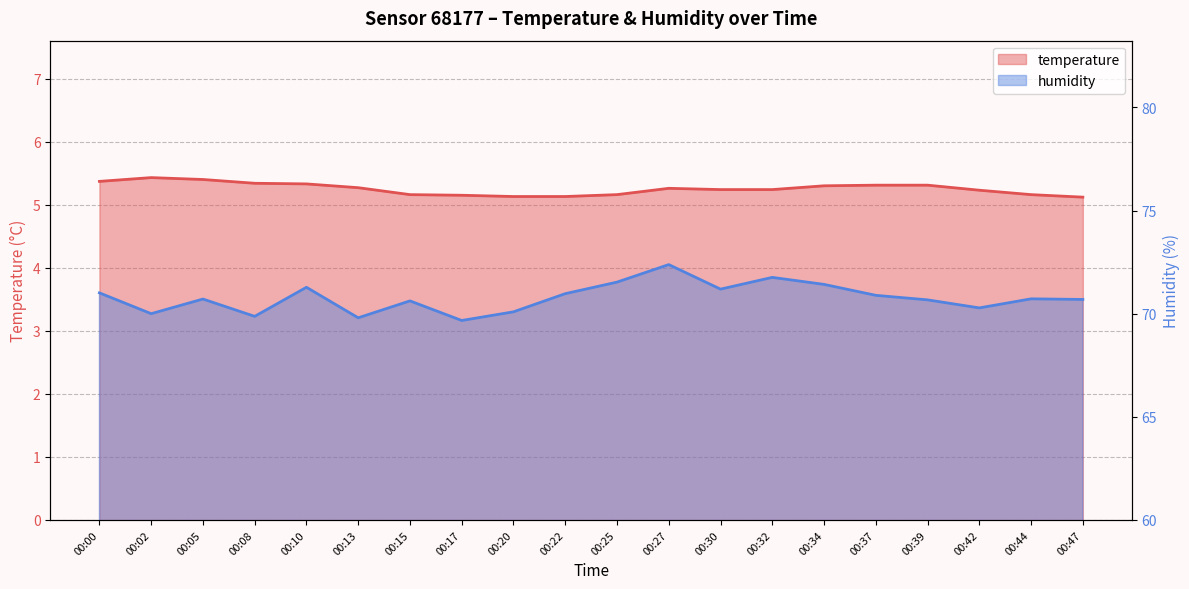

Reading right to left, list all the values displayed in this chart.

temperature: 5.1	5.2	5.2	5.3	5.3	5.3	5.2	5.2	5.3	5.2	5.1	5.1	5.2	5.2	5.3	5.3	5.3	5.4	5.4	5.4
humidity: 70.7	70.7	70.3	70.7	70.9	71.4	71.8	71.2	72.4	71.5	71.0	70.1	69.7	70.6	69.8	71.3	69.9	70.7	70.0	71.0